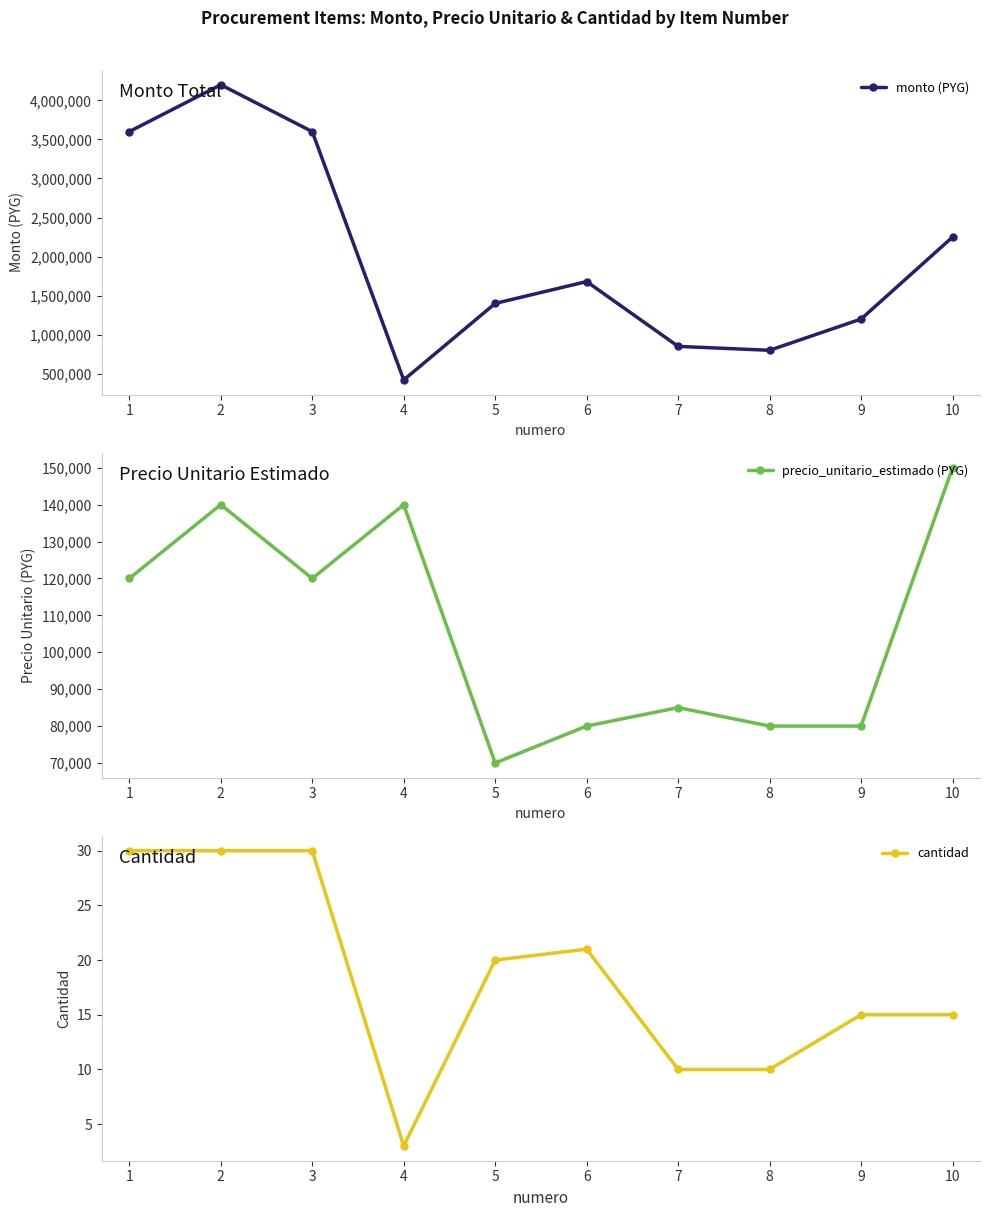

List the series in order of their peak value, lowest first.

cantidad, precio_unitario_estimado (PYG), monto (PYG)